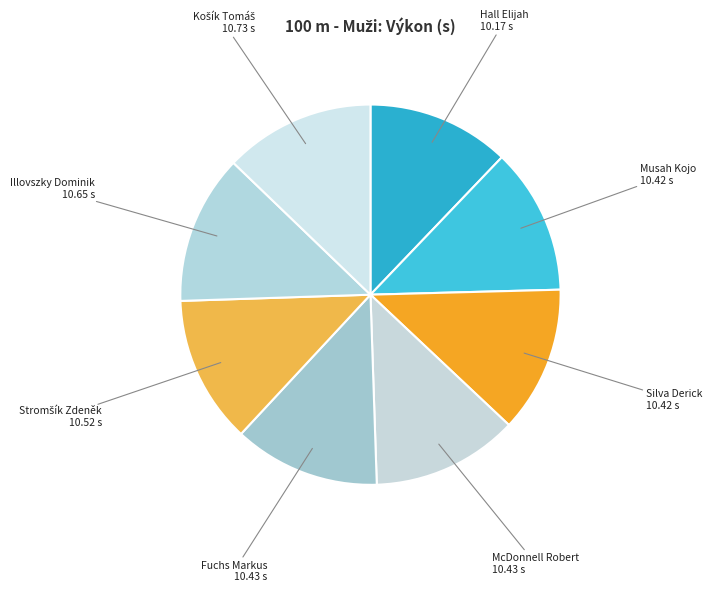

Is there any slice that represents more than half of the pie?

No